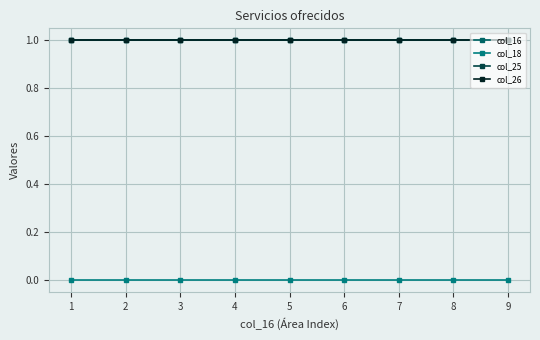

Does the chart have visible grid lines?

Yes